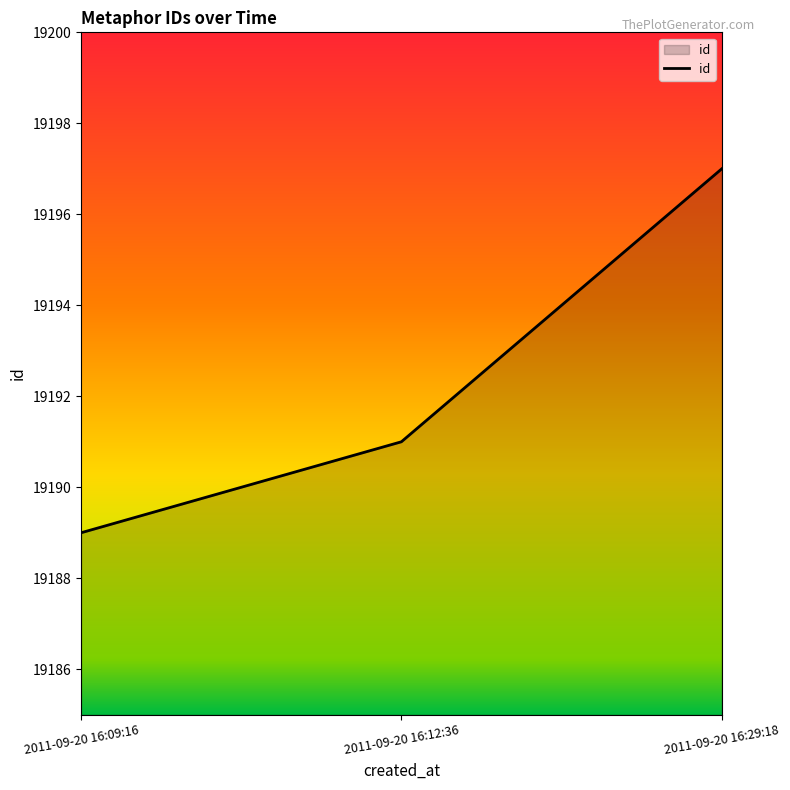

Rank the categories by value from highest to lowest.

2011-09-20 16:29:18, 2011-09-20 16:12:36, 2011-09-20 16:09:16